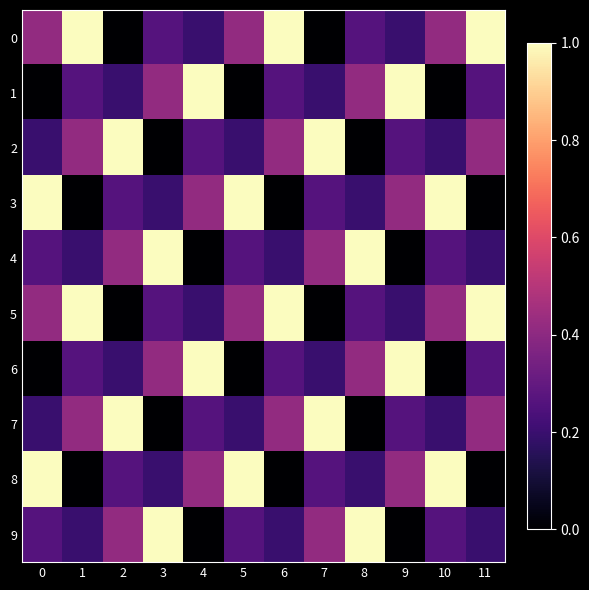

Between 1 and 10, which is larger?

1